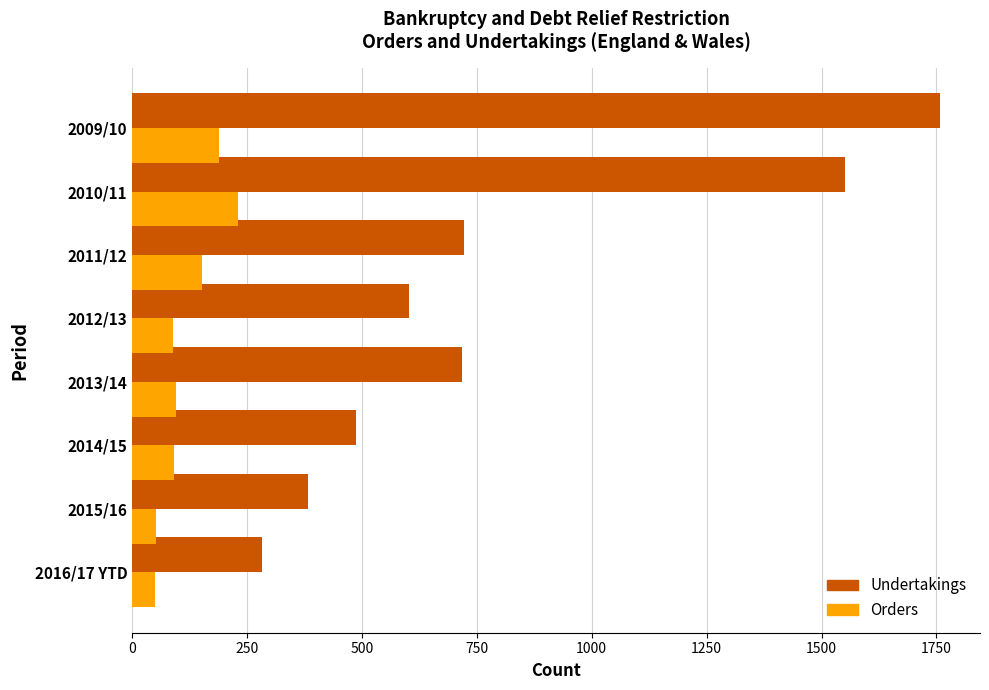

Which series has the largest range (max minus min)?

Undertakings